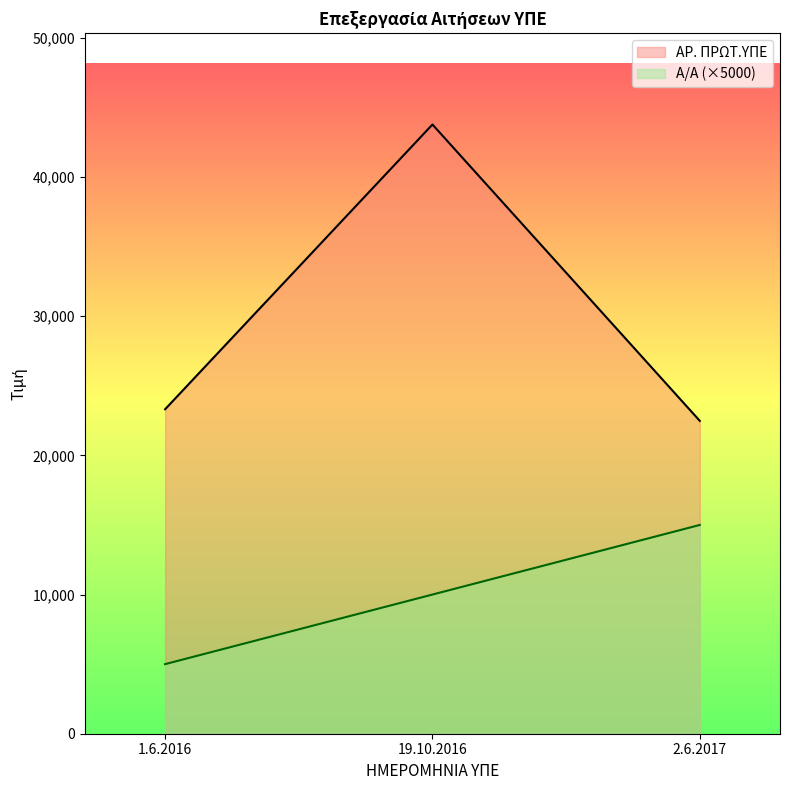

Does the chart display data point markers on the line(s)?

No